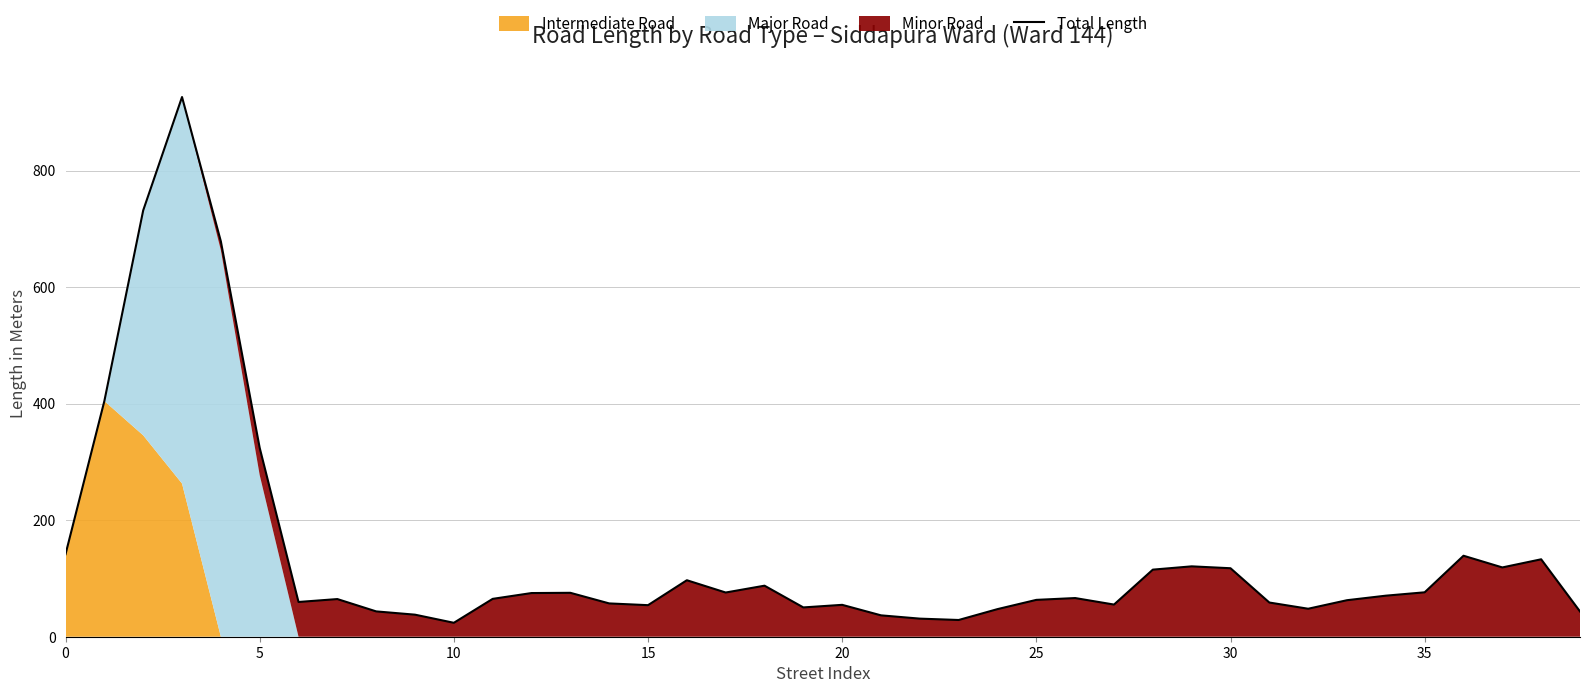

How many data points are above 66?

20